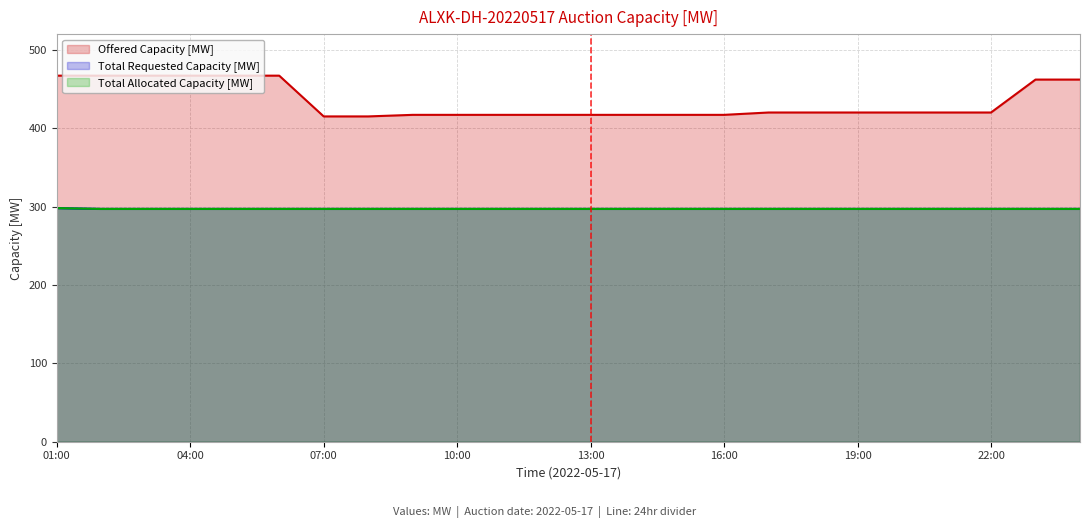

True or false: Offered Capacity [MW] has more than 2 points higher than both neighbors.

False